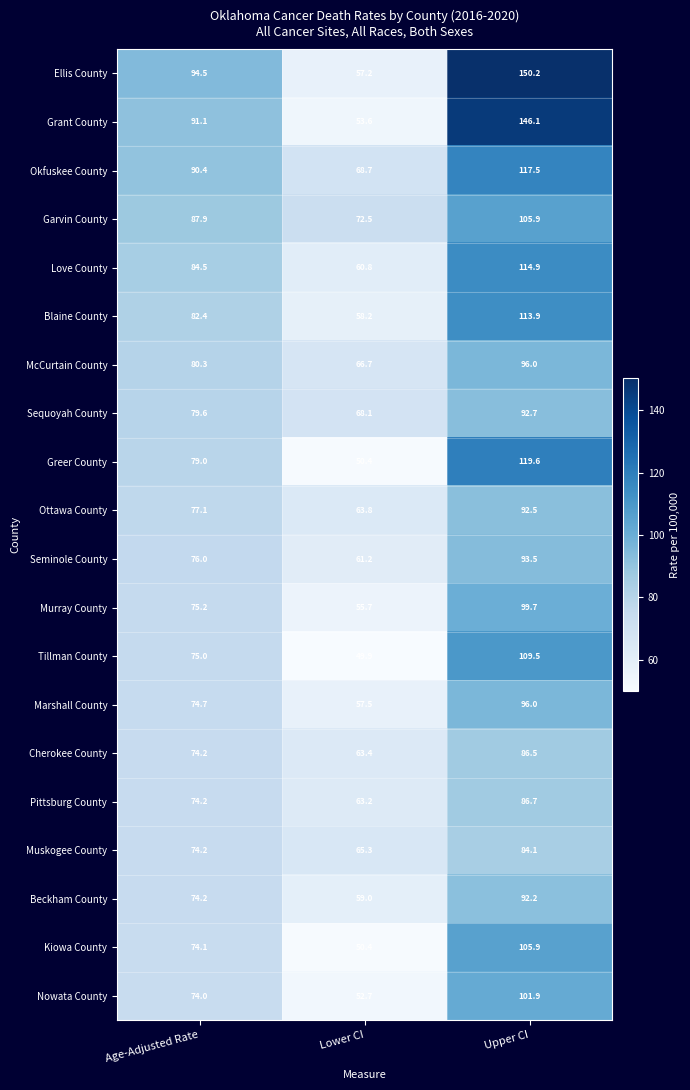

What is the spread (max minus min) of values at Upper CI?

66.1